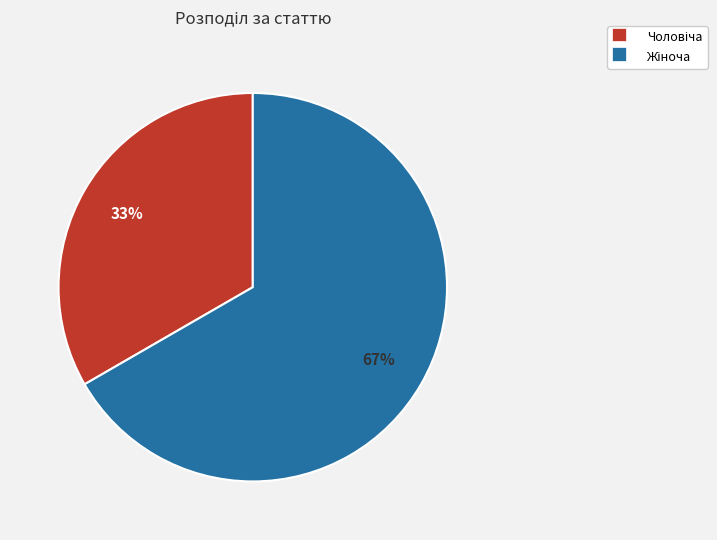

Is there any slice that represents more than half of the pie?

Yes